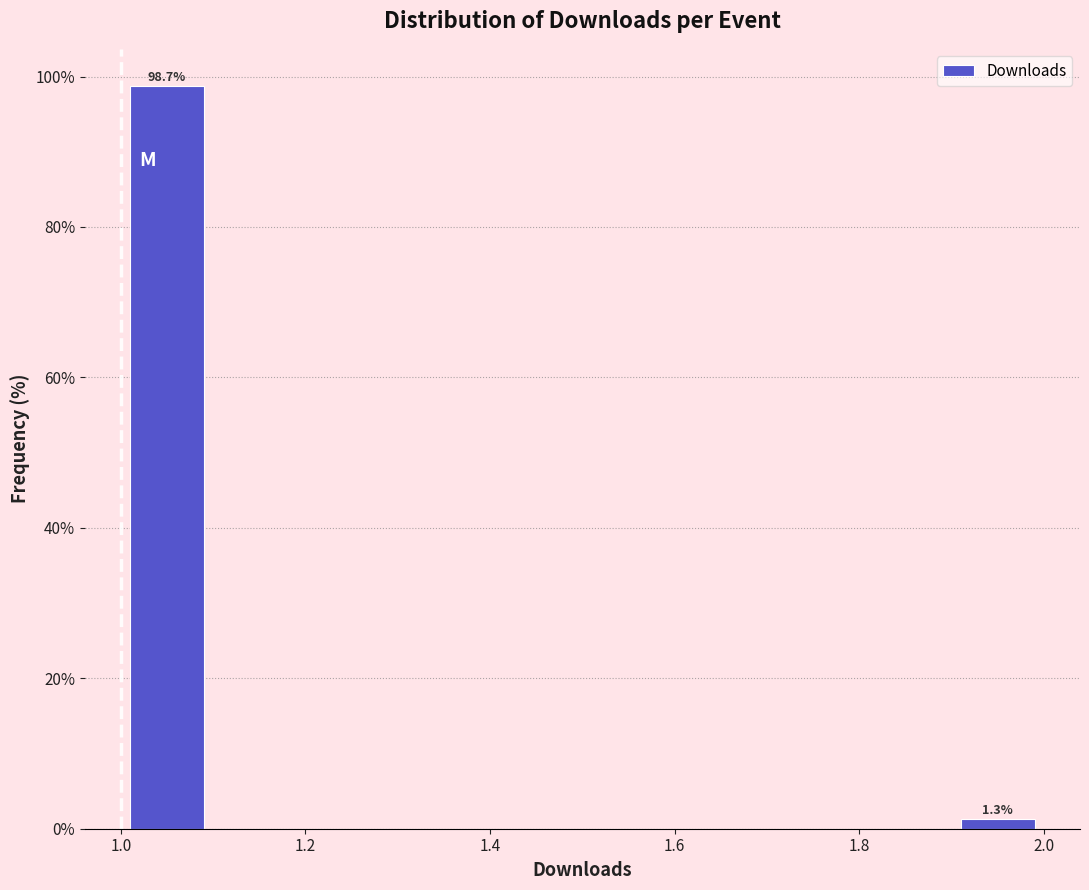

Over which range of the x-axis is the bar tallest?

1.0 to 1.1